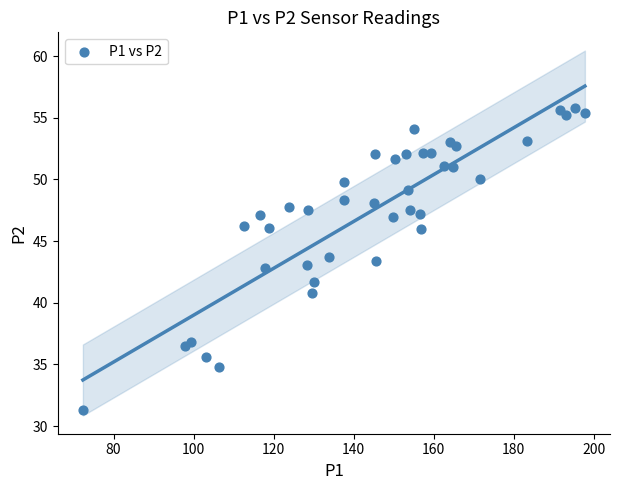

What is the range of Y values (max minus min)?

24.5